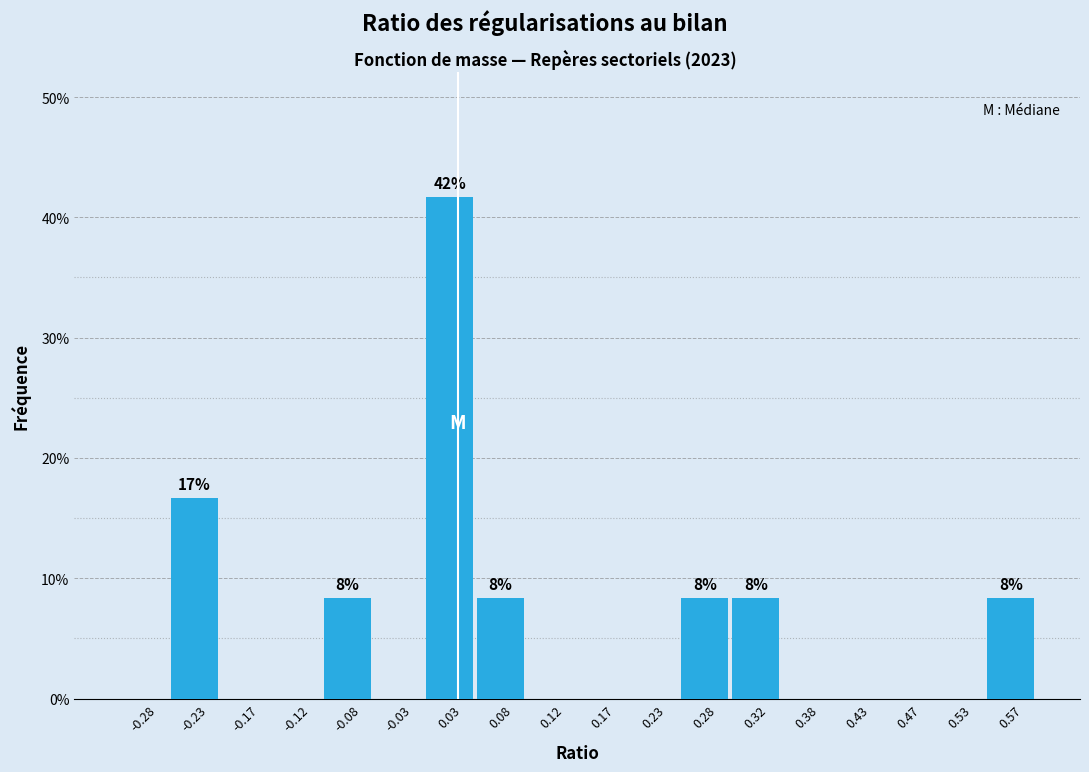

Which range on the x-axis has the tallest bar?

0.00 to 0.05